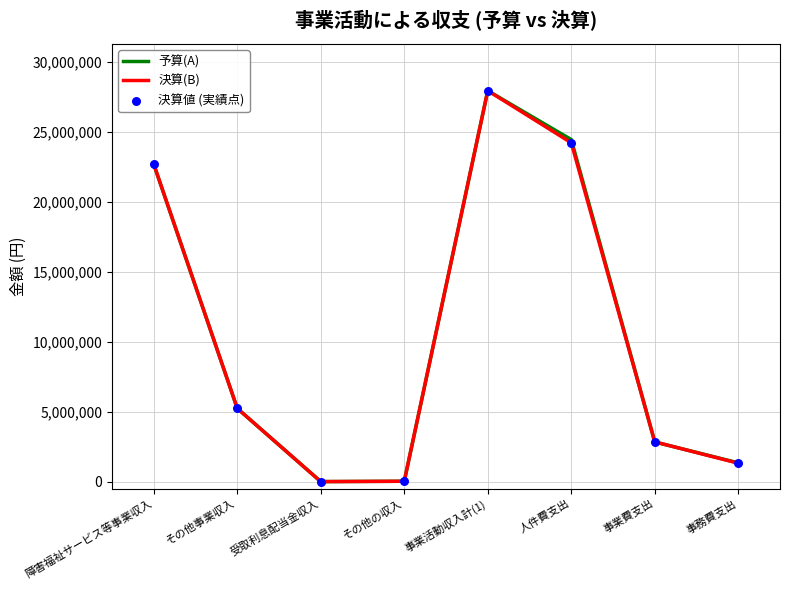

Which series reaches the minimum Y coordinate?

決算(B)